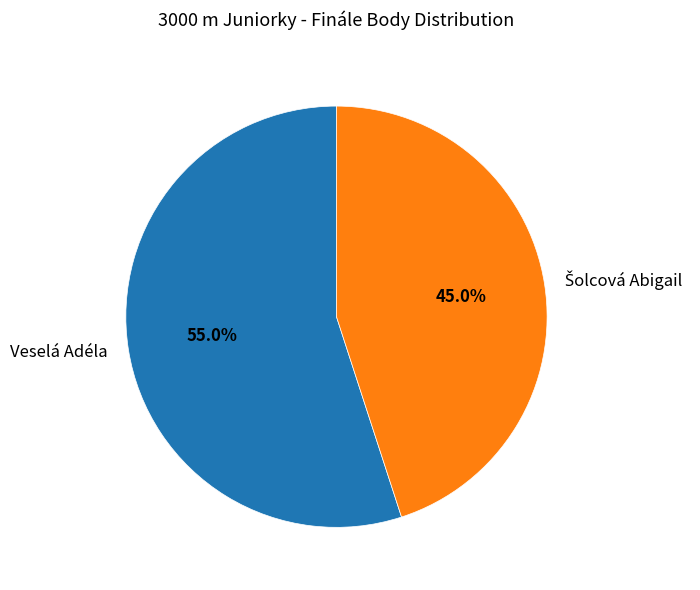

To the nearest percent, what is the average slice percentage?

50%